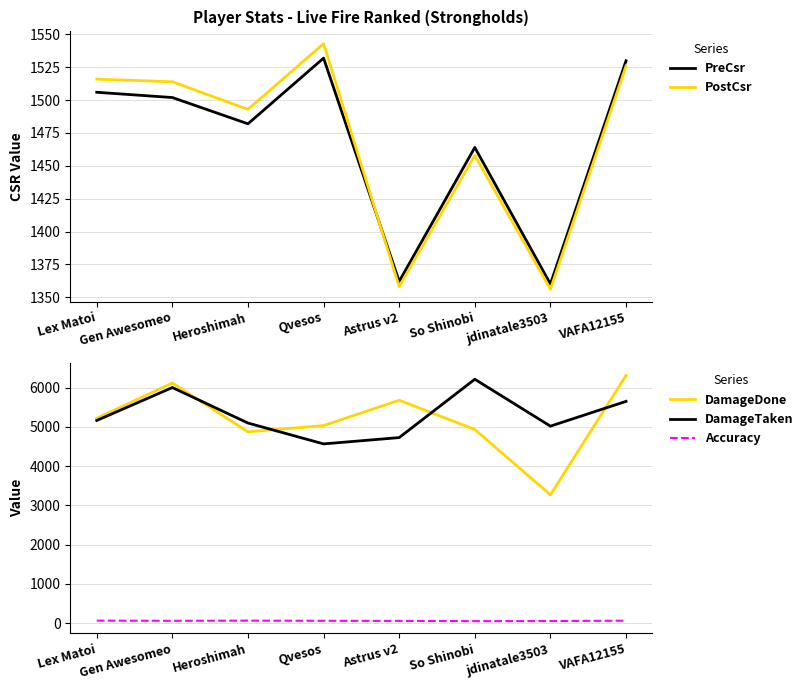

Where is the first local maximum for PreCsr?

Qvesos